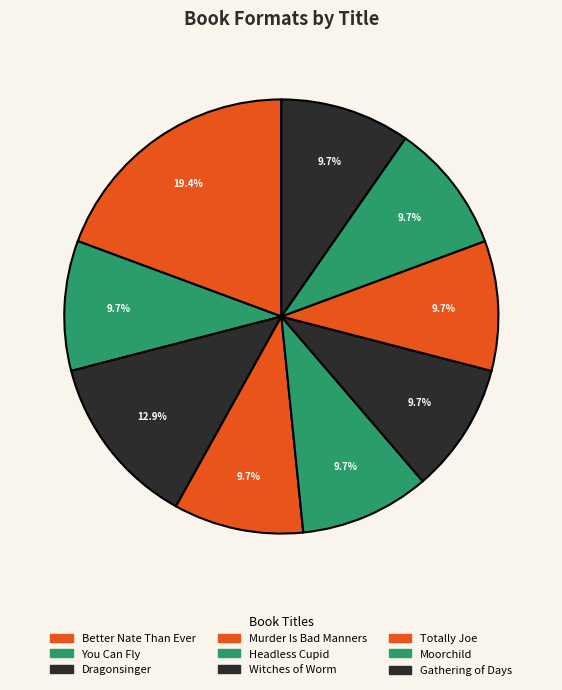

Count the number of slices in the pie.

9